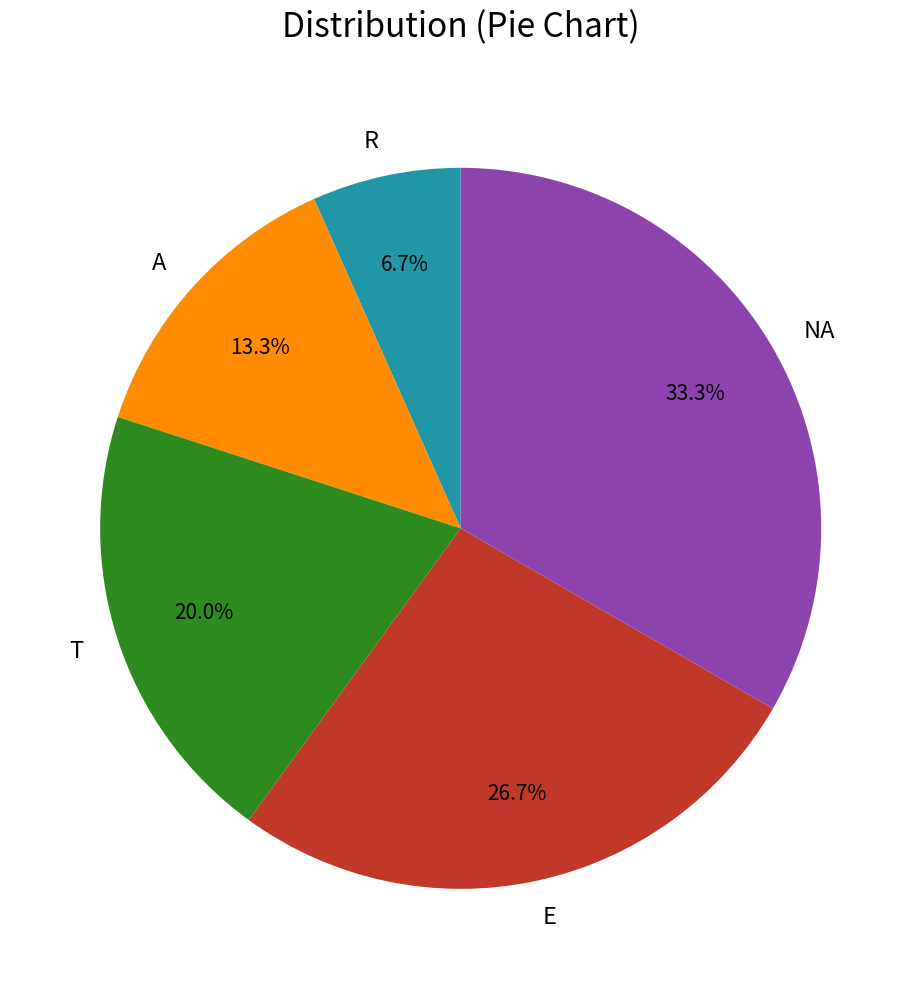

Is it true that NA is 33% of the pie?

True